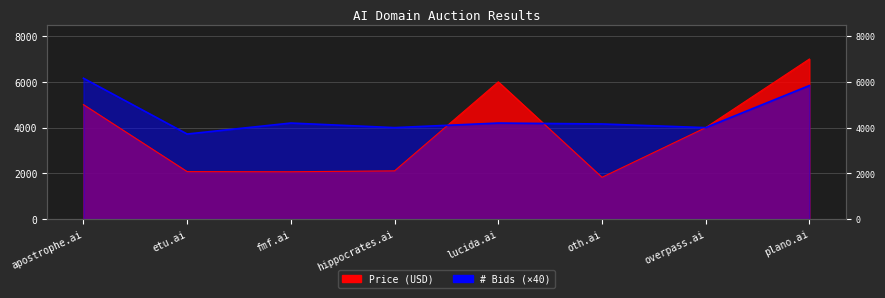

List the series in order of their peak value, highest first.

Price (USD), # Bids